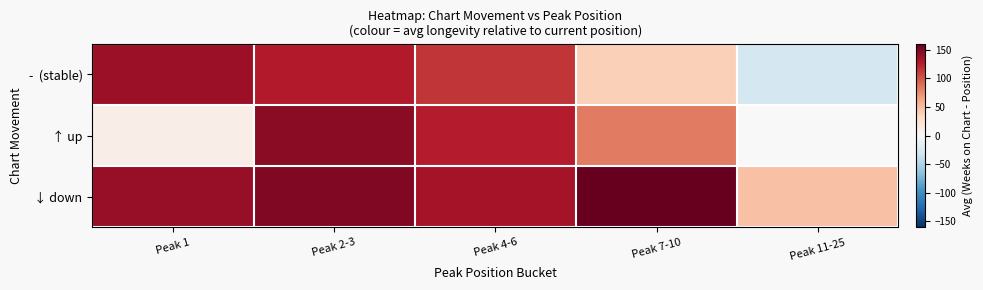

At which label does ↓ down reach its minimum?

Peak 11-25